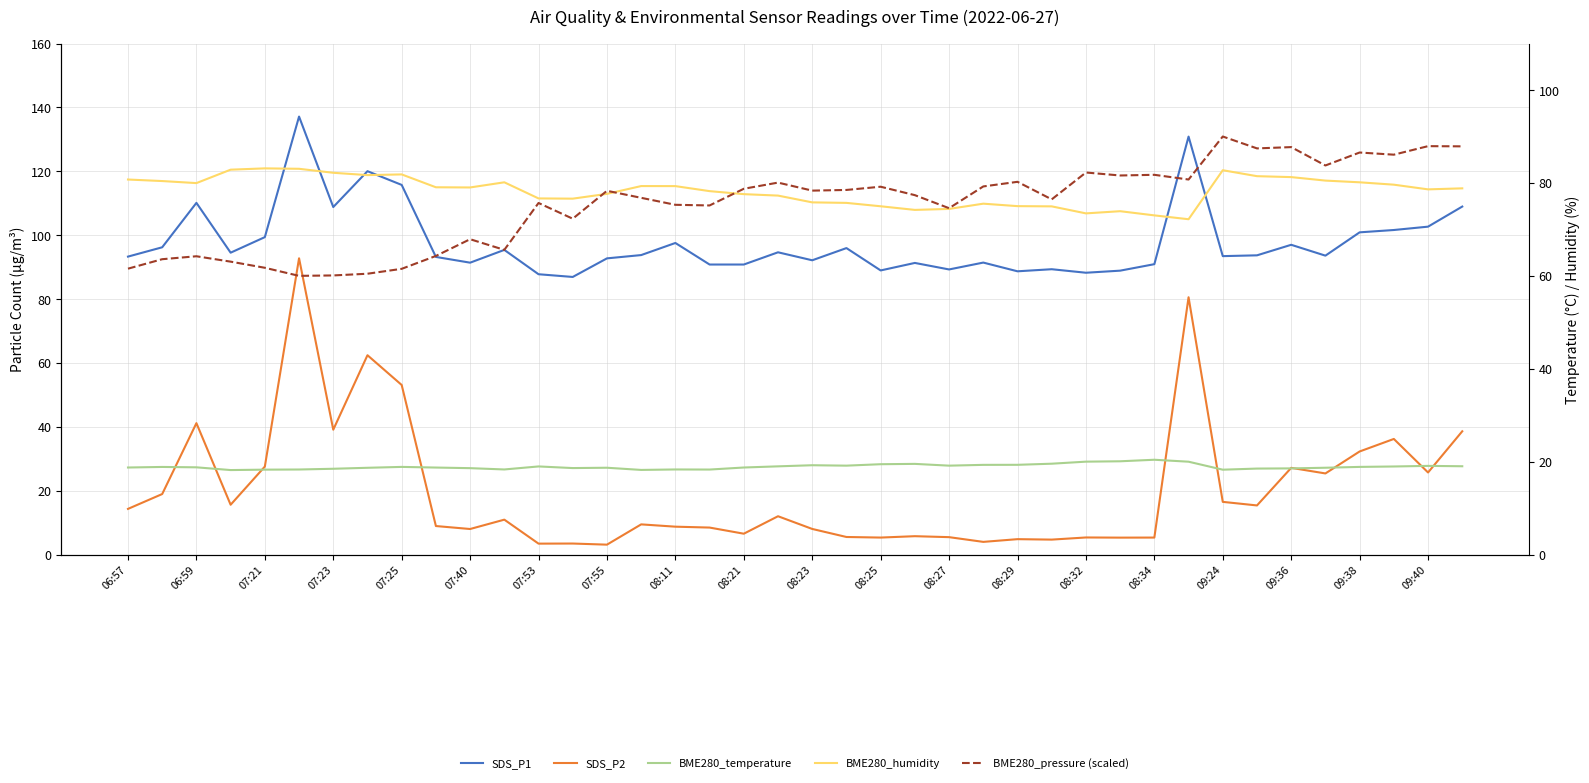

How many times do BME280_pressure (scaled) and BME280_humidity cross each other?

3